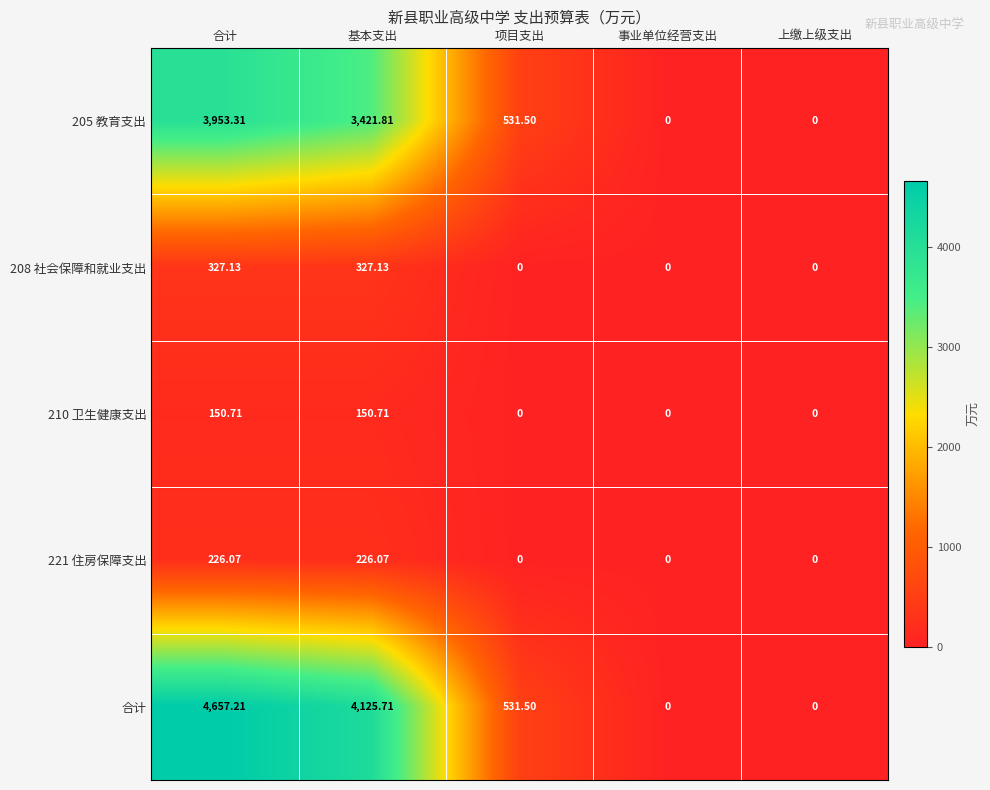

At 基本支出, list the series in order from smallest to largest.

210 卫生健康支出, 221 住房保障支出, 208 社会保障和就业支出, 205 教育支出, 合计